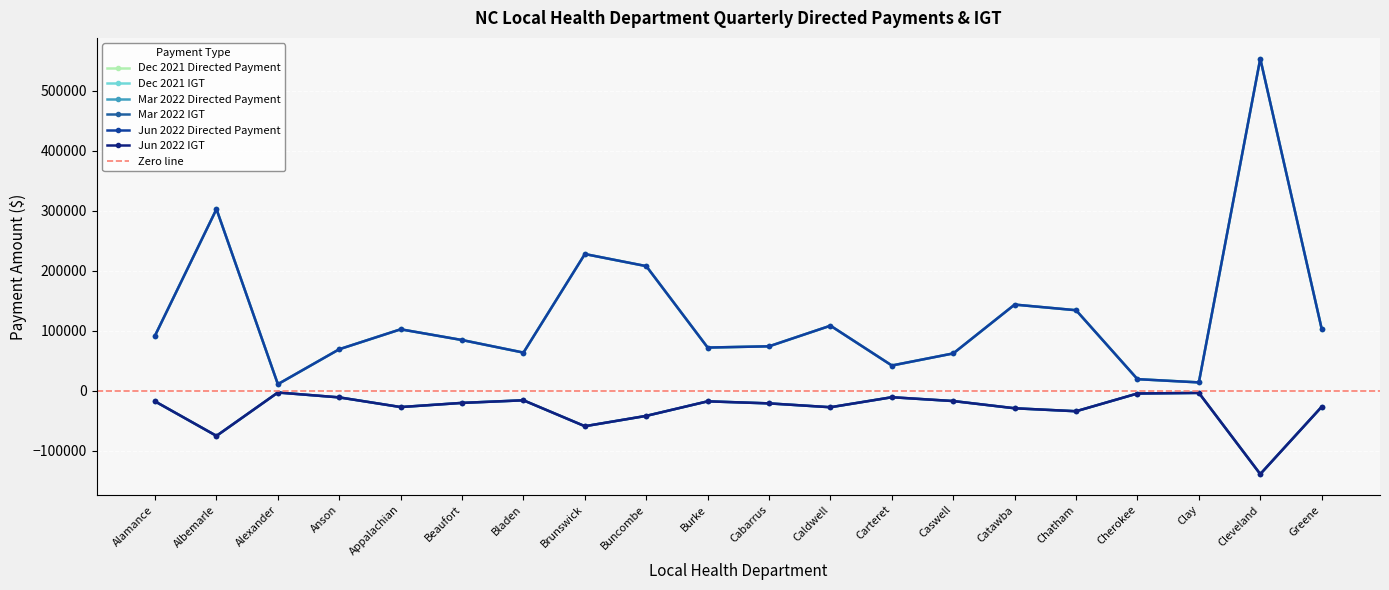

What are all the series names shown in the legend?

Dec 2021 Directed Payment, Dec 2021 IGT, Mar 2022 Directed Payment, Mar 2022 IGT, Jun 2022 Directed Payment, Jun 2022 IGT